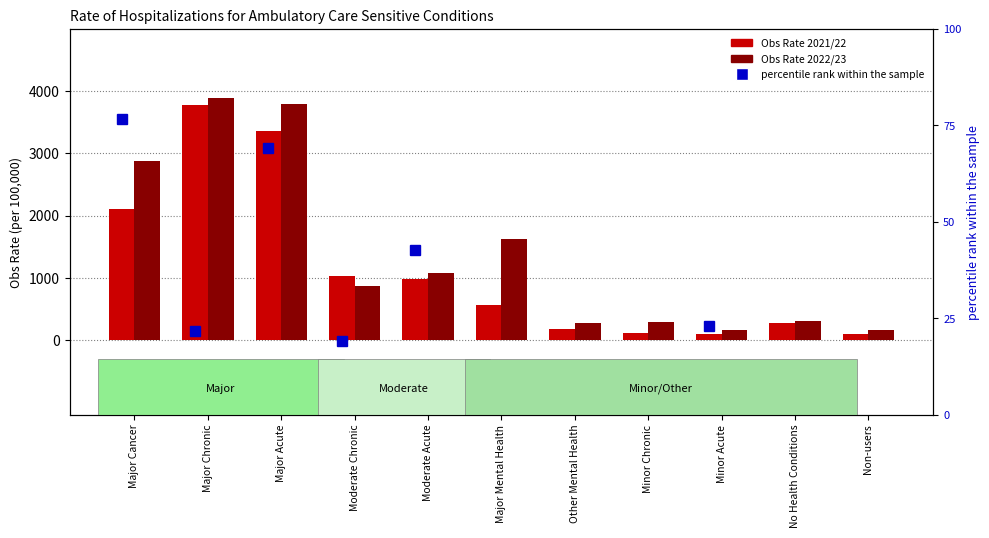

What is the average value of the Obs Rate 2022/23 series?

1392.9